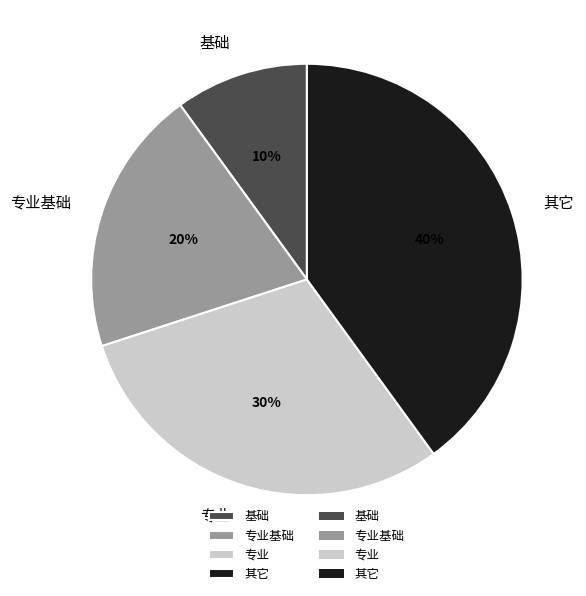

Is 基础 the majority of the pie?

No